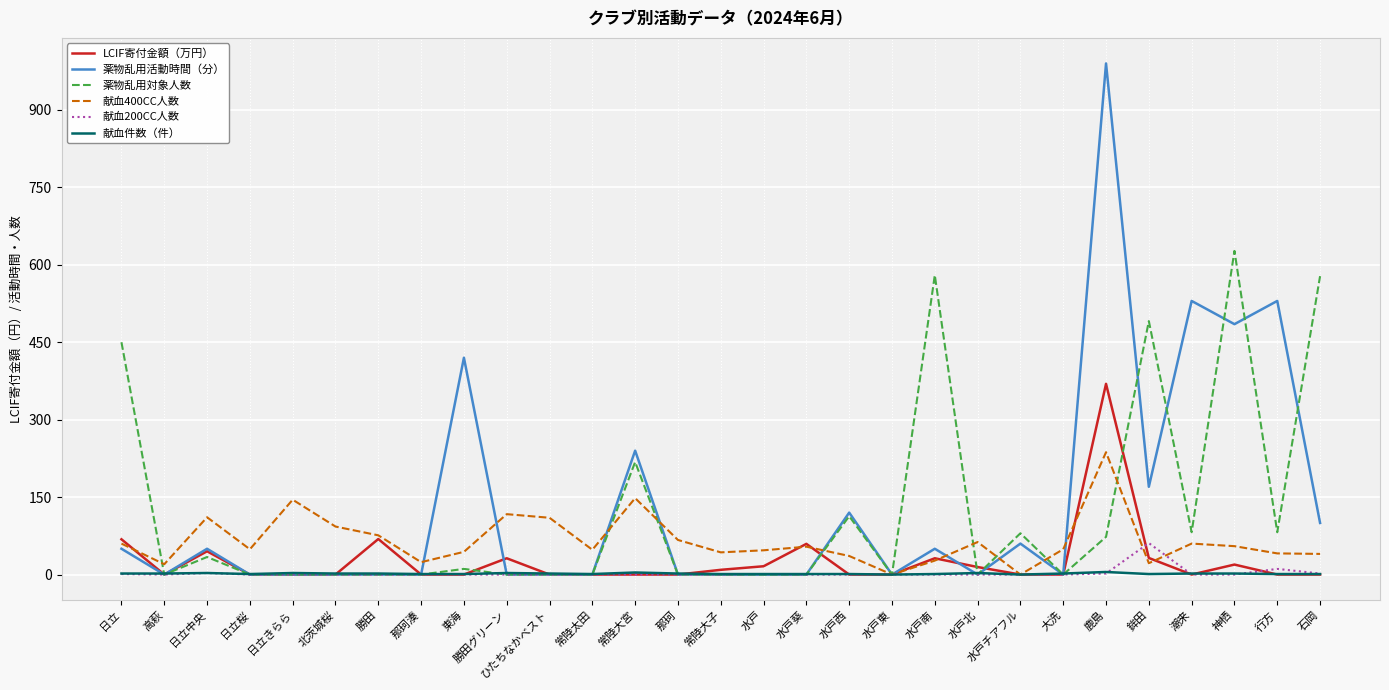

Which category has the highest value across all series?

鹿島